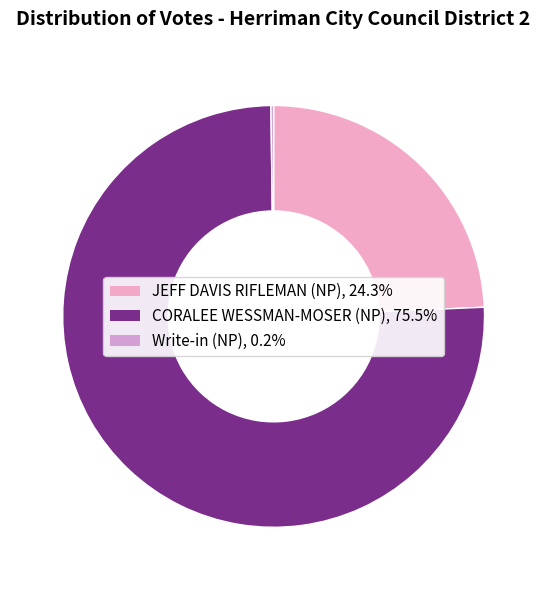

Does any single category account for the majority?

Yes